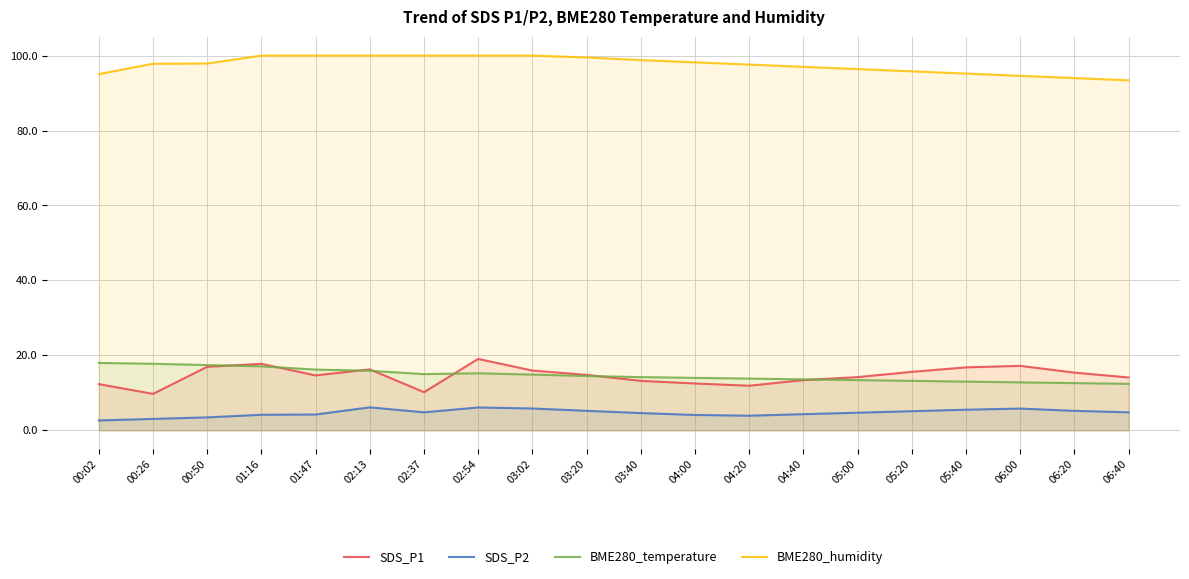

Which has a higher value, 01:16 or 03:40?

01:16